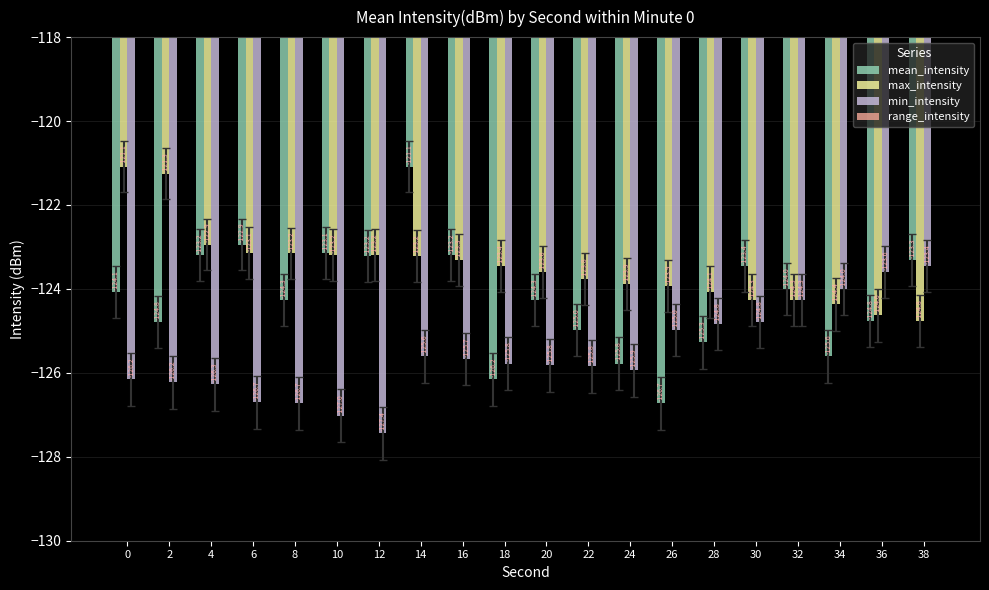

List the series in order of their peak value, lowest first.

min_intensity, mean_intensity, max_intensity, range_intensity